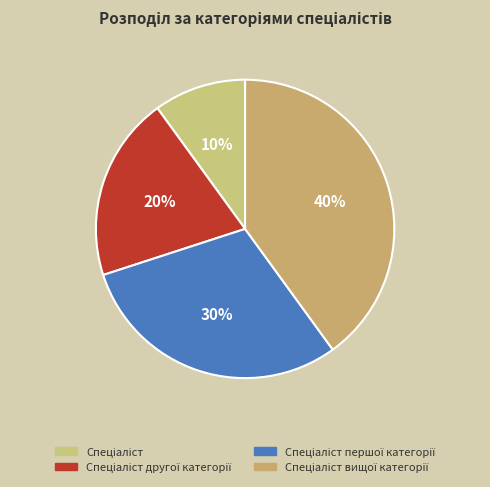

How many segments does this pie chart have?

4